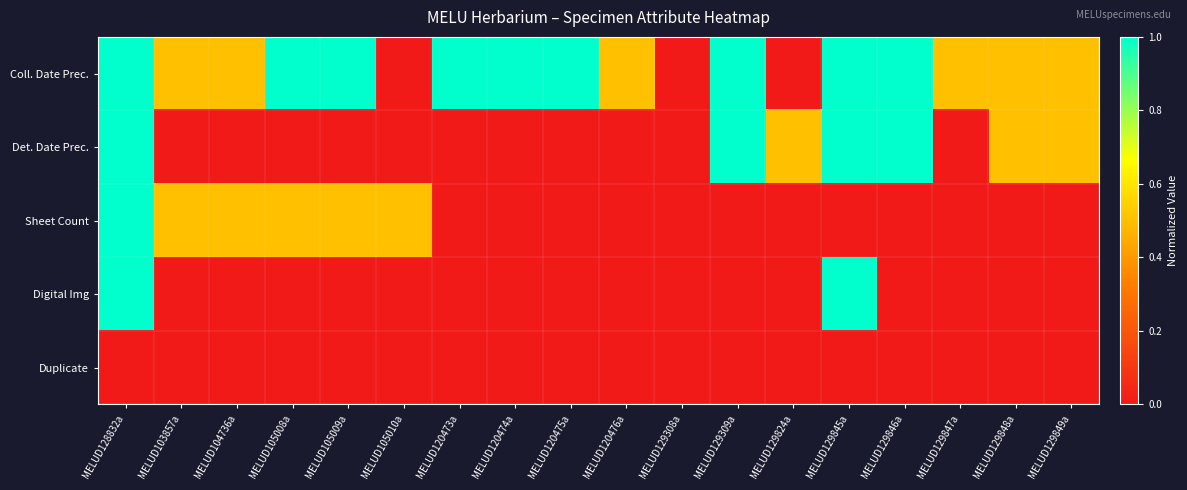

At which category does the chart reach its peak across all series?

MELUD128832a